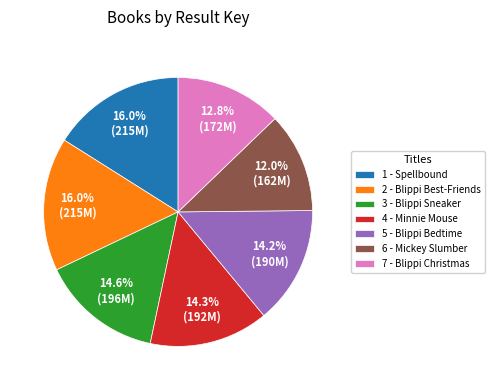

Is it true that 5 - Blippi Bedtime is 4% of the pie?

False